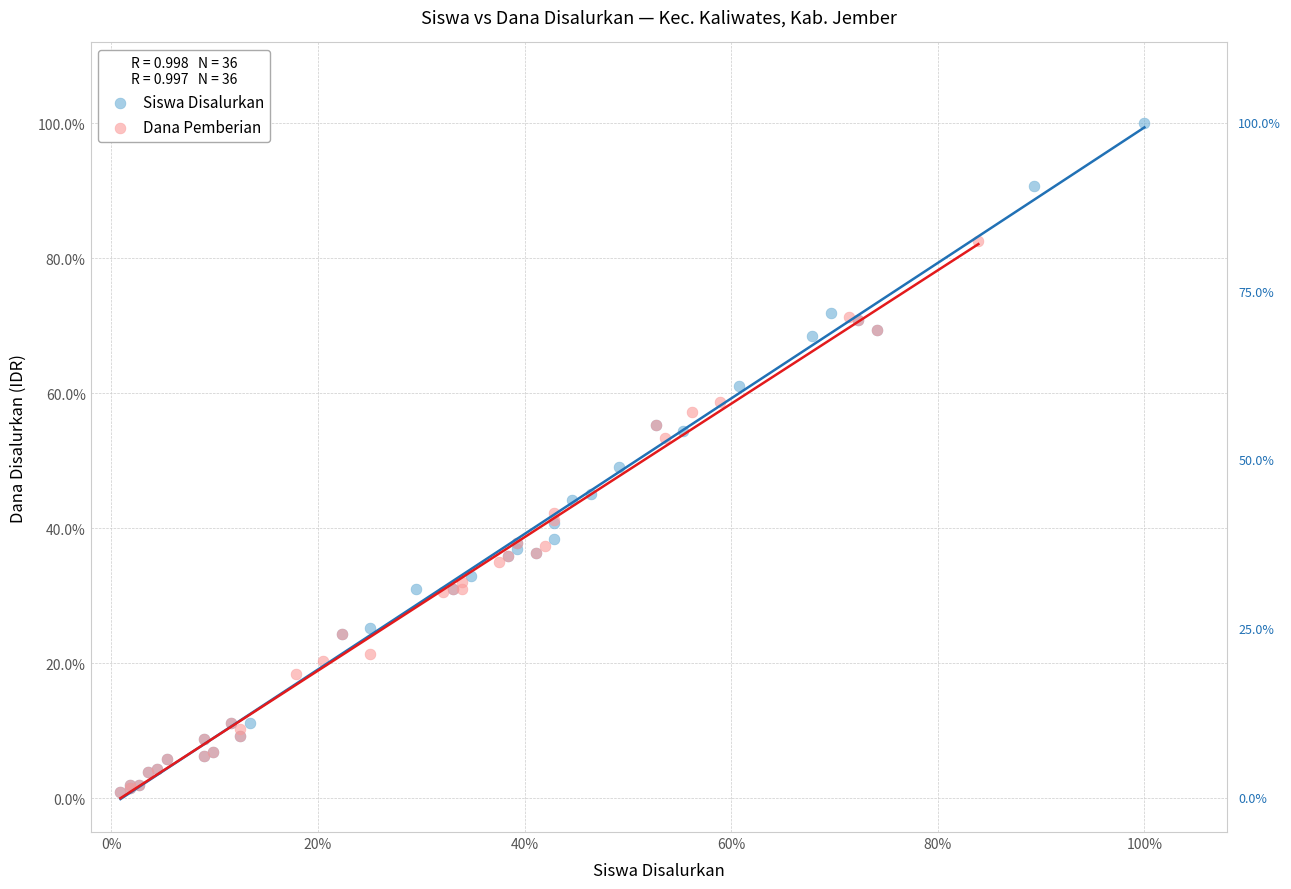

What are all the series names shown in the legend?

Siswa Disalurkan, Dana Pemberian